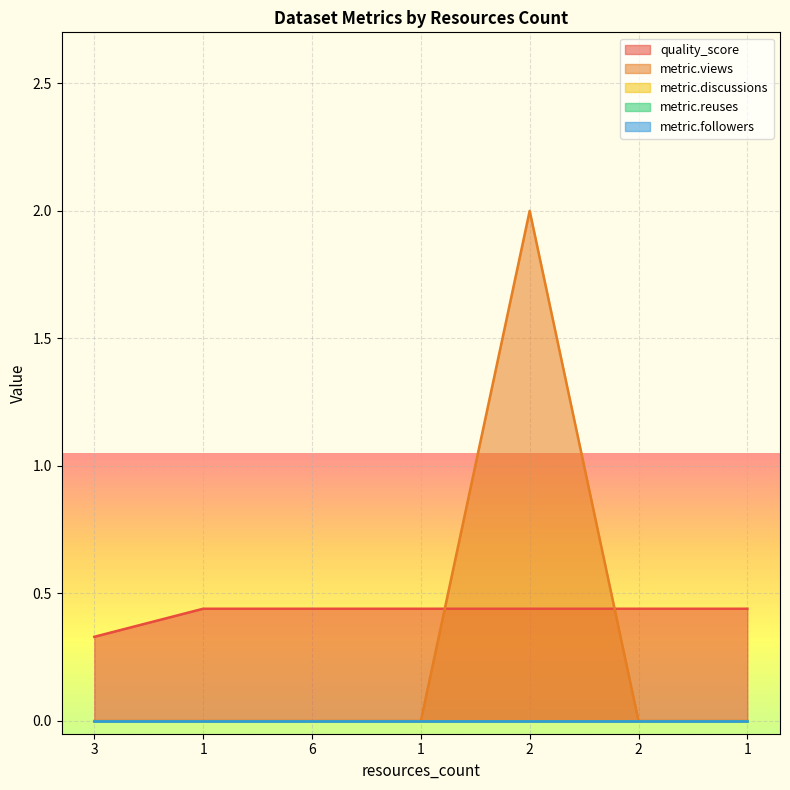

Rank the categories by metric.views value from highest to lowest.

2, 3, 1, 6, 1, 2, 1